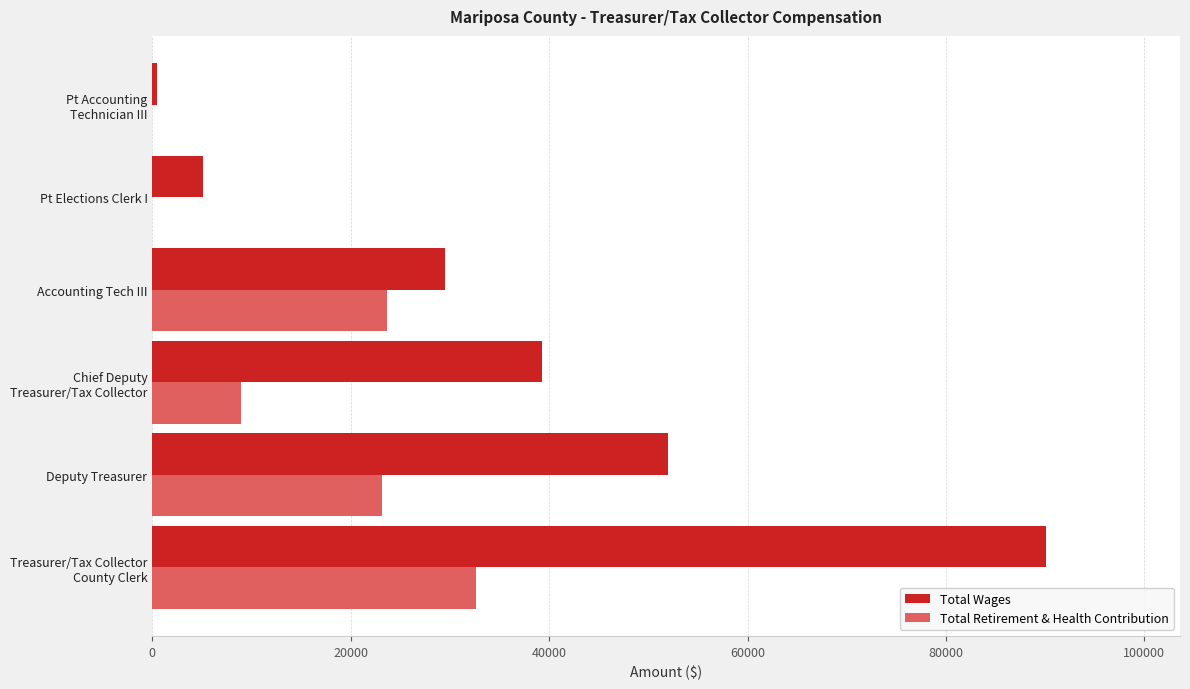

What is the sum of all Total Retirement & Health Contribution values?

88360